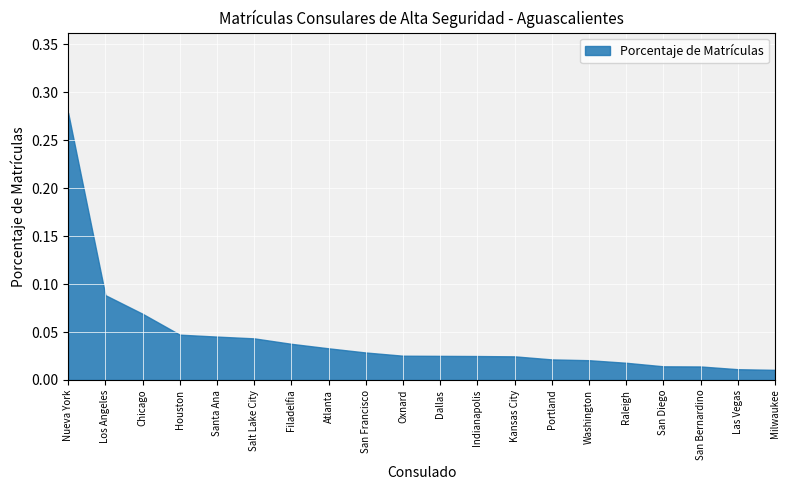

Does the chart have visible grid lines?

Yes